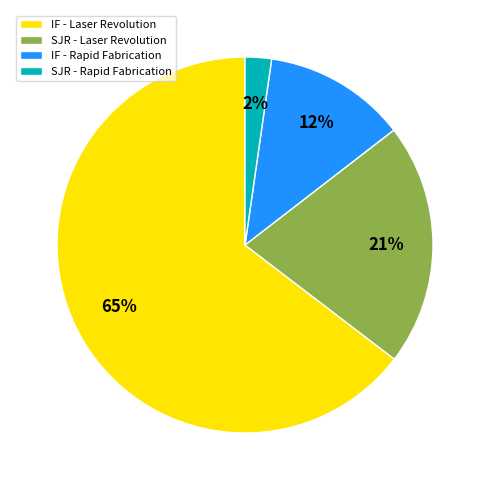

Is there a majority slice in this chart?

Yes